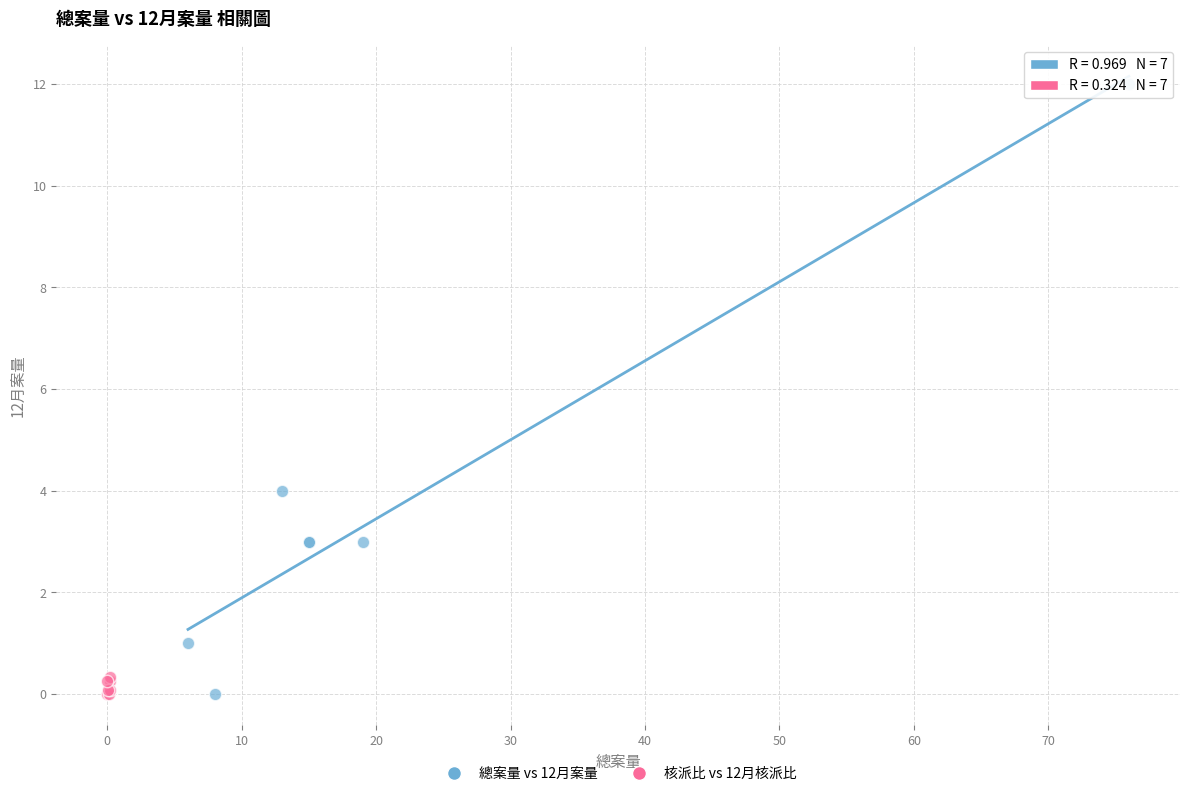

Which series has the largest Y range (max minus min)?

總案量 vs 12月案量